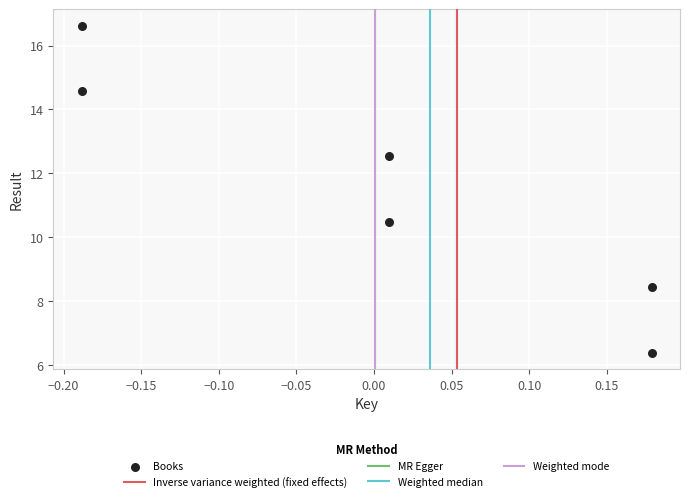

What Y value in the scatter plot is closest to 11?

10.5